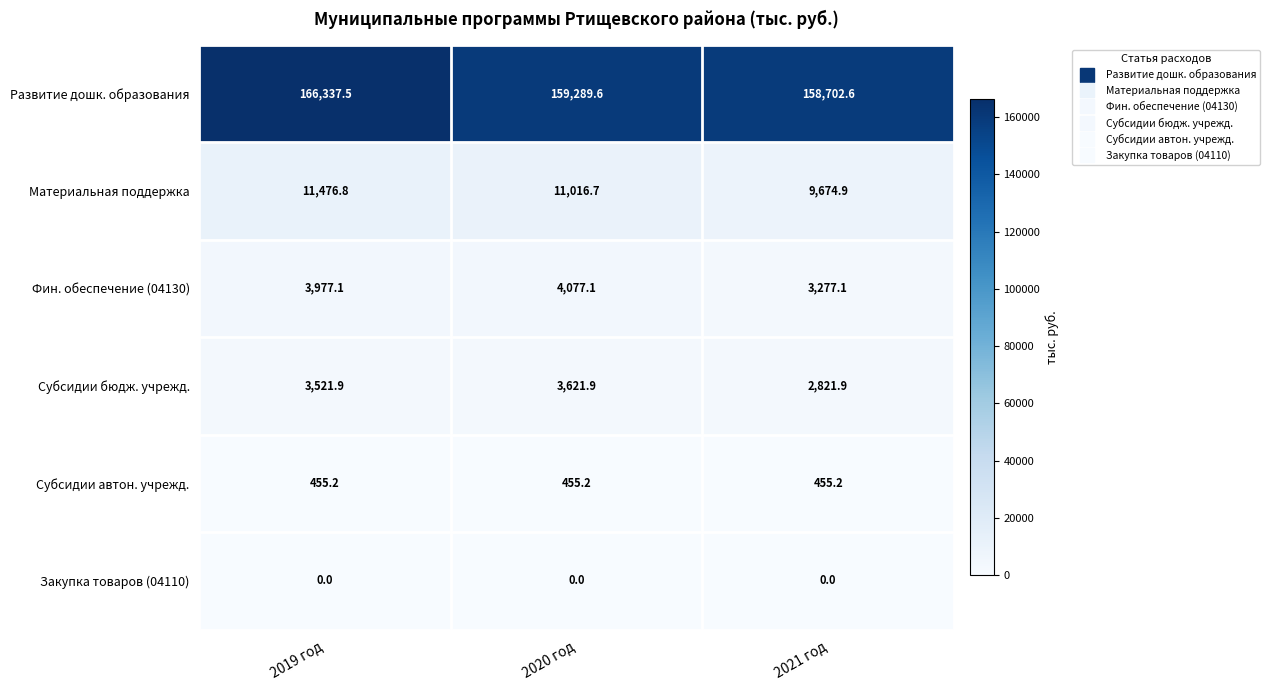

Which series changed the most between 2019 год and 2020 год?

Развитие дошк. образования